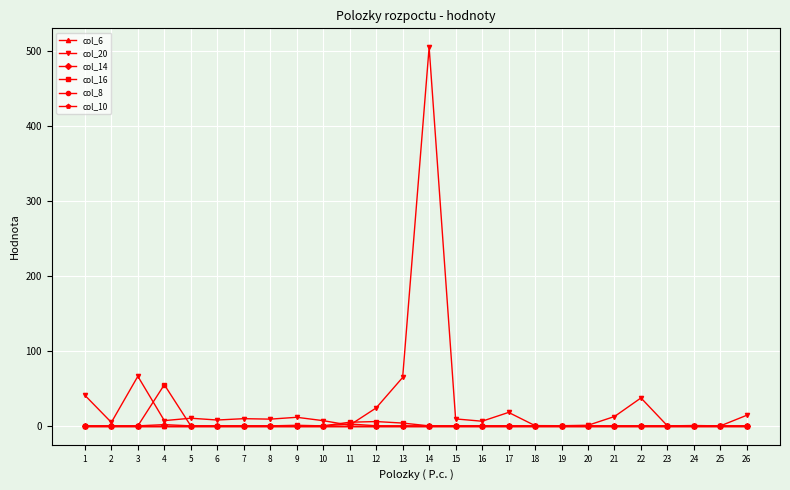

Reading right to left, list all the values displayed in this chart.

col_6: 26=0.0	25=0.0	24=0.0	23=0.0	22=0.0	21=0.0	20=0.0	19=0.0	18=0.0	17=0.0	16=0.0	15=0.0	14=0.0	13=0.0	12=0.0	11=0.0	10=0.0	9=0.0	8=0.0	7=0.0	6=0.0	5=0.0	4=0.0	3=0.0	2=0.0	1=0.0
col_20: 26=14.2	25=0.0	24=0.5	23=0.0	22=37.2	21=12.5	20=0.8	19=0.2	18=0.3	17=17.9	16=6.2	15=9.3	14=504.7	13=64.5	12=23.9	11=0.9	10=6.9	9=11.4	8=9.0	7=9.6	6=7.8	5=10.2	4=7.0	3=66.1	2=4.6	1=40.8
col_14: 26=0.0	25=0.0	24=0.0	23=0.0	22=0.0	21=0.0	20=0.0	19=0.0	18=0.0	17=0.0	16=0.0	15=0.0	14=0.0	13=0.1	12=0.1	11=2.5	10=0.0	9=0.0	8=0.0	7=0.0	6=0.0	5=0.0	4=1.7	3=0.0	2=0.0	1=0.0
col_16: 26=0.0	25=0.0	24=0.0	23=0.0	22=0.0	21=0.0	20=0.0	19=0.0	18=0.0	17=0.0	16=0.0	15=0.0	14=0.0	13=3.7	12=5.8	11=4.9	10=0.0	9=0.8	8=0.0	7=0.0	6=0.0	5=0.0	4=54.9	3=0.0	2=0.0	1=0.0
col_8: 26=0.0	25=0.0	24=0.0	23=0.0	22=0.0	21=0.0	20=0.0	19=0.0	18=0.0	17=0.0	16=0.0	15=0.0	14=0.0	13=0.0	12=0.0	11=0.0	10=0.0	9=0.0	8=0.0	7=0.0	6=0.0	5=0.0	4=0.0	3=0.0	2=0.0	1=0.0
col_10: 26=0.0	25=0.0	24=0.0	23=0.0	22=0.0	21=0.0	20=0.0	19=0.0	18=0.0	17=0.0	16=0.0	15=0.0	14=0.0	13=0.0	12=0.0	11=0.0	10=0.0	9=0.0	8=0.0	7=0.0	6=0.0	5=0.0	4=0.0	3=0.0	2=0.0	1=0.0